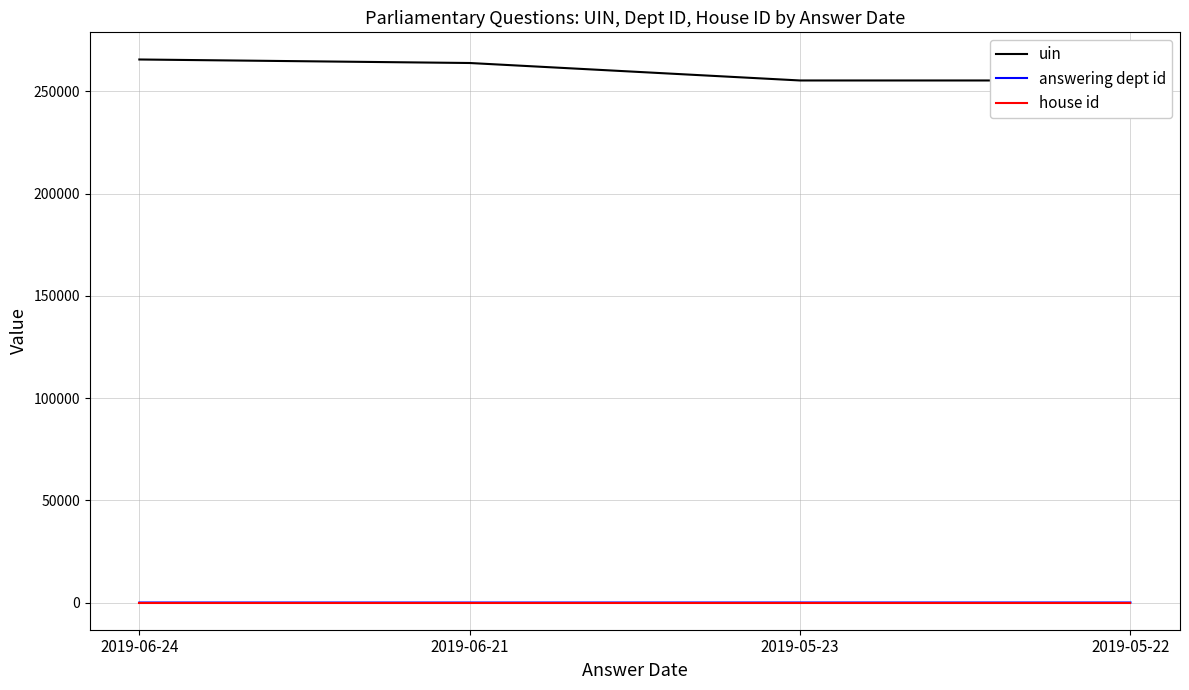

Which series has the largest total across all categories?

uin